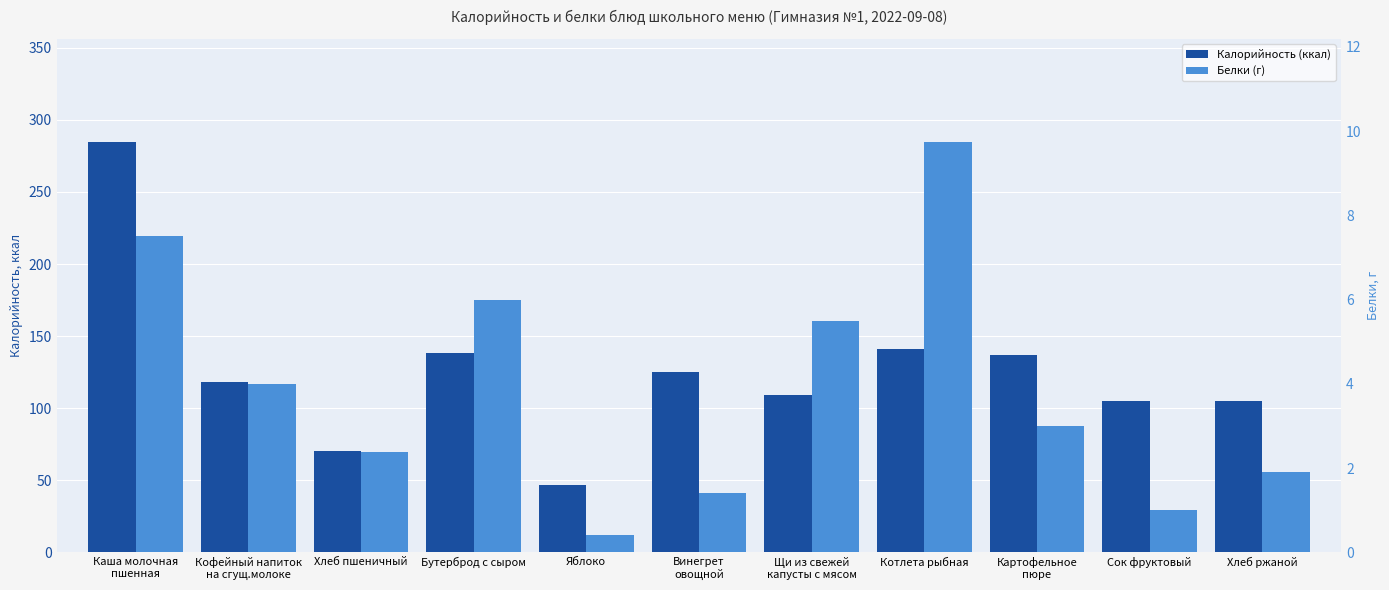

The Калорийность (ккал) series shows 59.4 at Кофейный напиток
на сгущ.молоке. True or false?

False